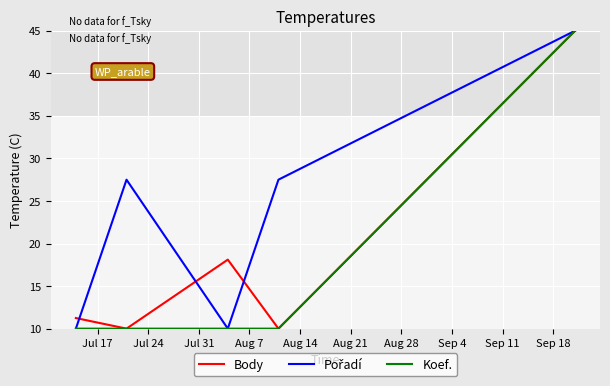

What is the maximum value shown in the chart?

45.0